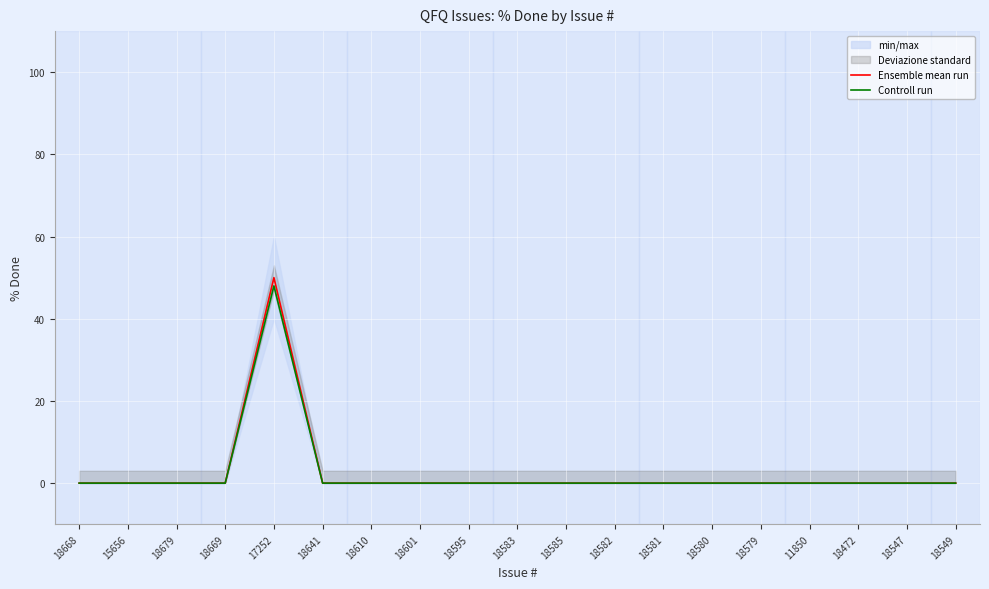

Which series has the largest total across all categories?

Ensemble mean run